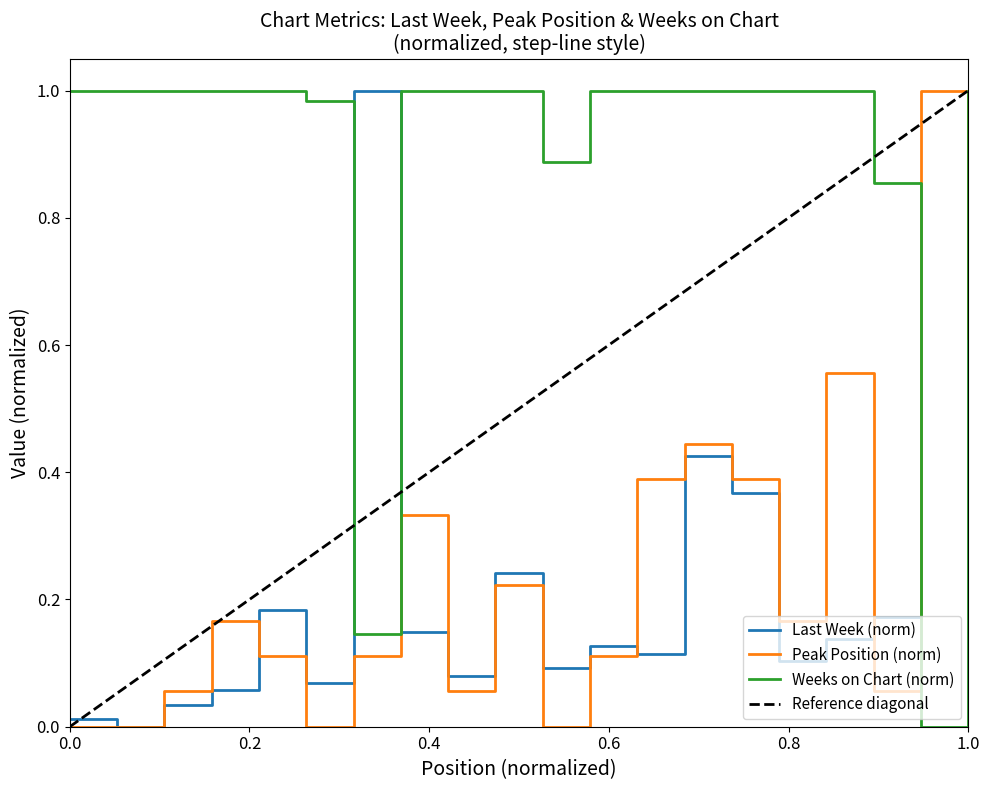

Which series has the largest total across all categories?

Weeks on Chart